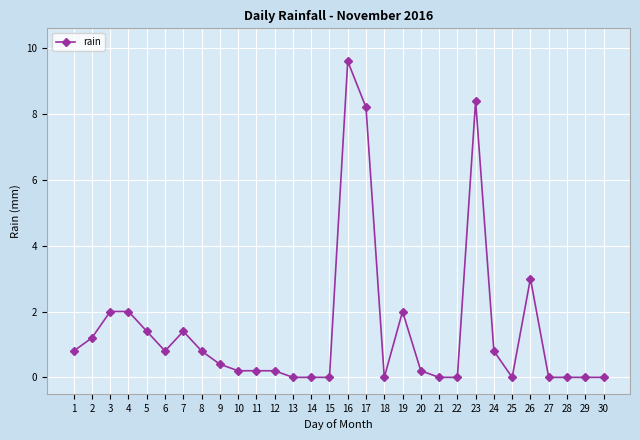

Is this an area chart (filled region under the line)?

No